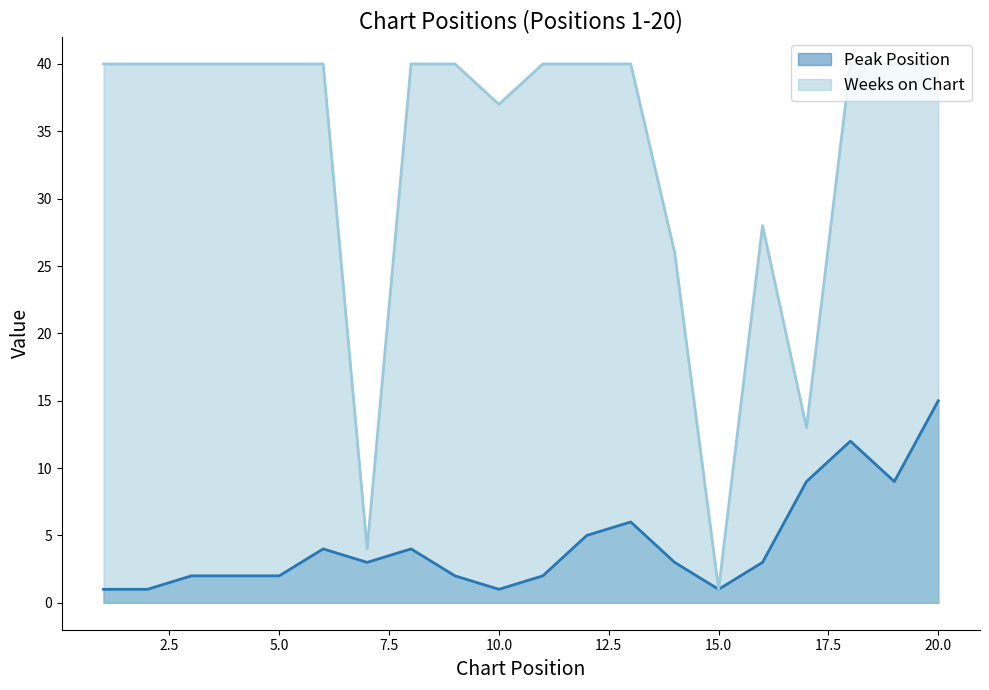

True or false: Peak Position and Weeks on Chart cross at least once.

False